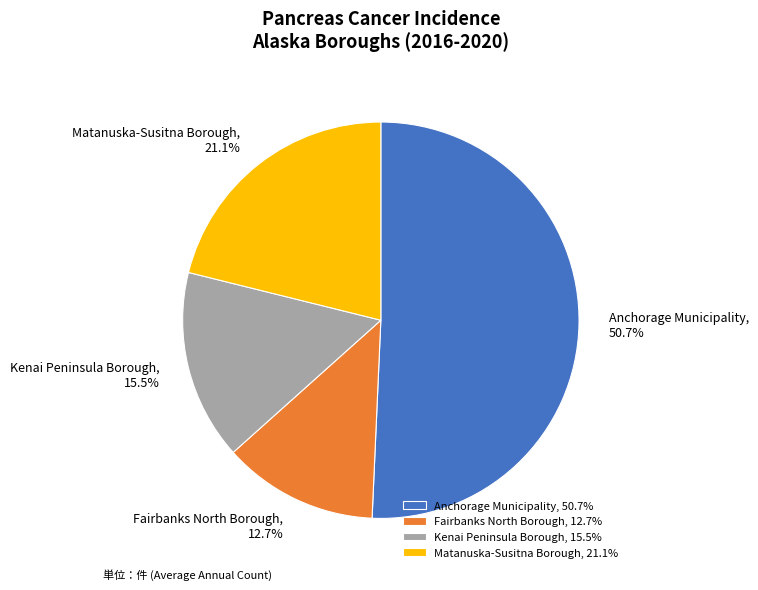

To the nearest percent, what is the average slice percentage?

25%